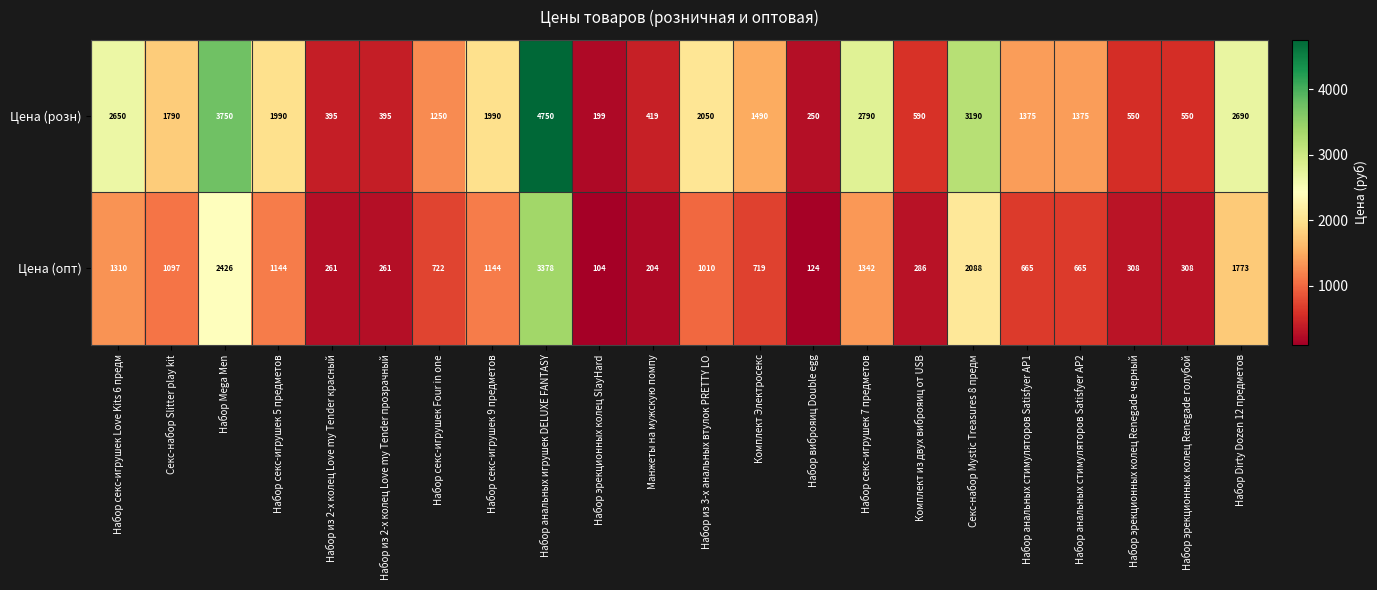

What is the approximate value of Цена (розн) at Набор эрекционных колец Renegade голубой?

550